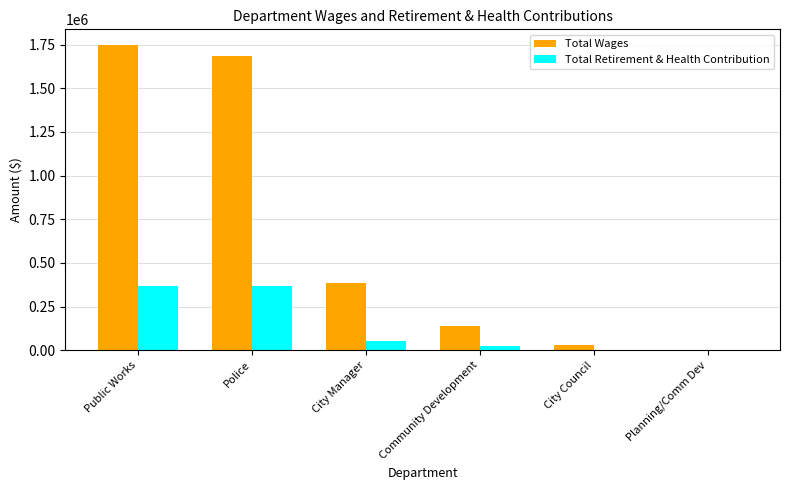

What is the sum of all Total Wages values?

3997286